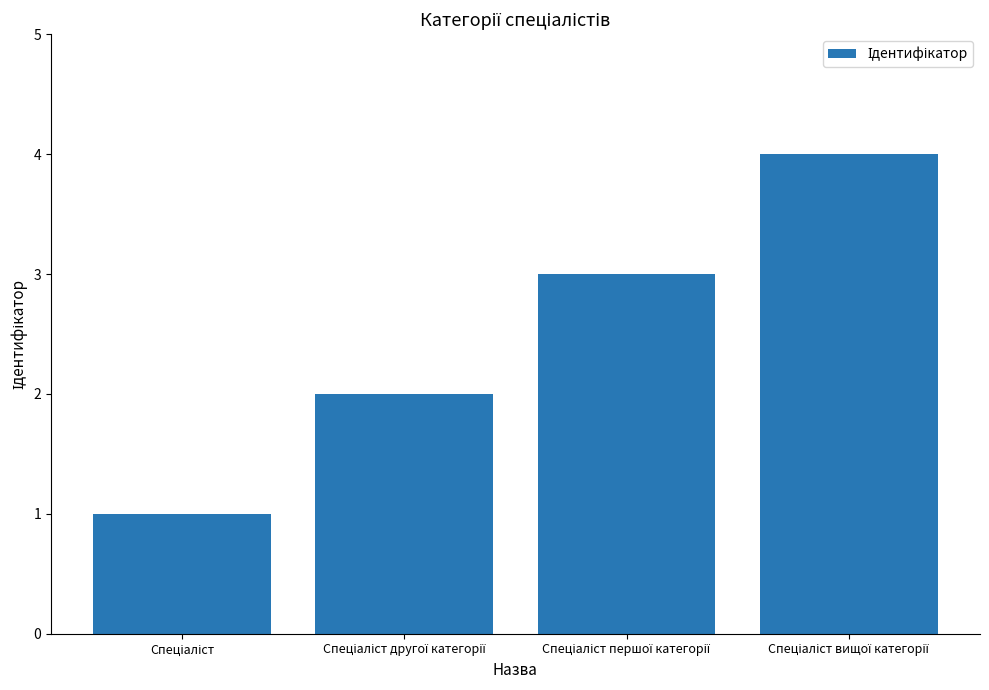

What is the greatest value displayed?

4